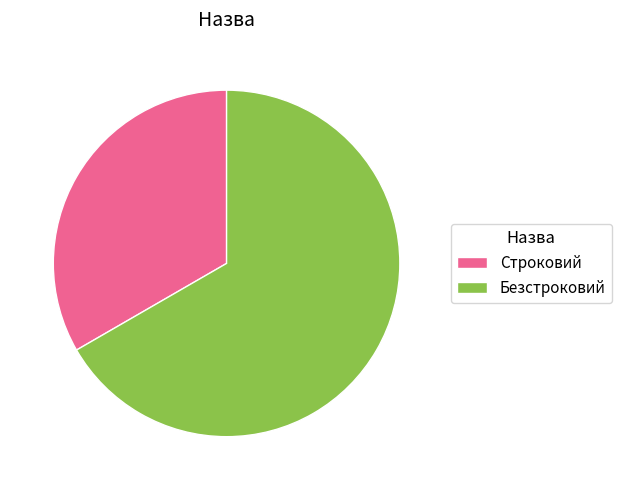

What is the smallest slice in the pie chart?

Строковий